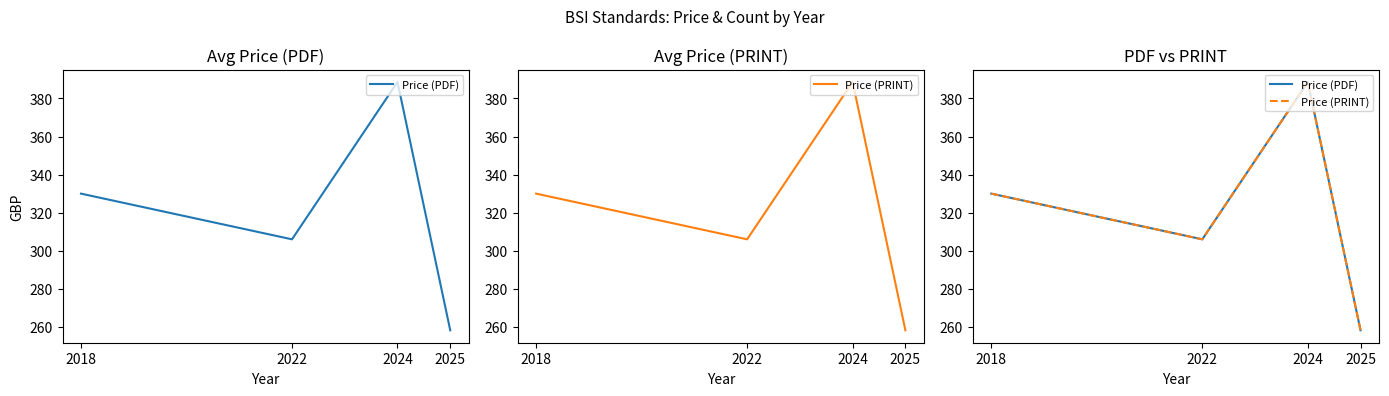

At how many categories does at least one series exceed 323?

2